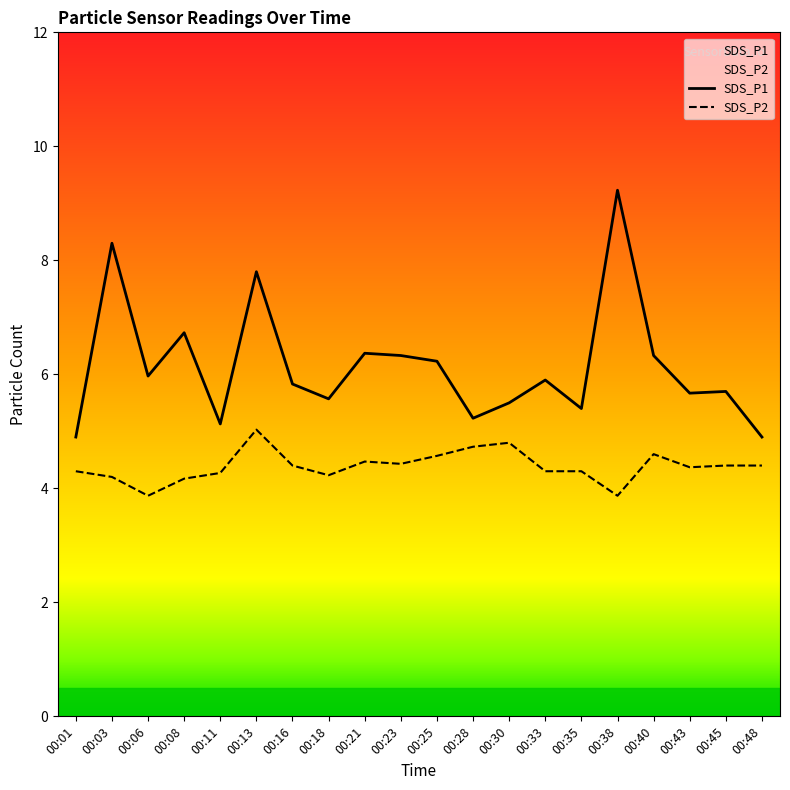

At 00:35, list the series in order from smallest to largest.

SDS_P2, SDS_P1